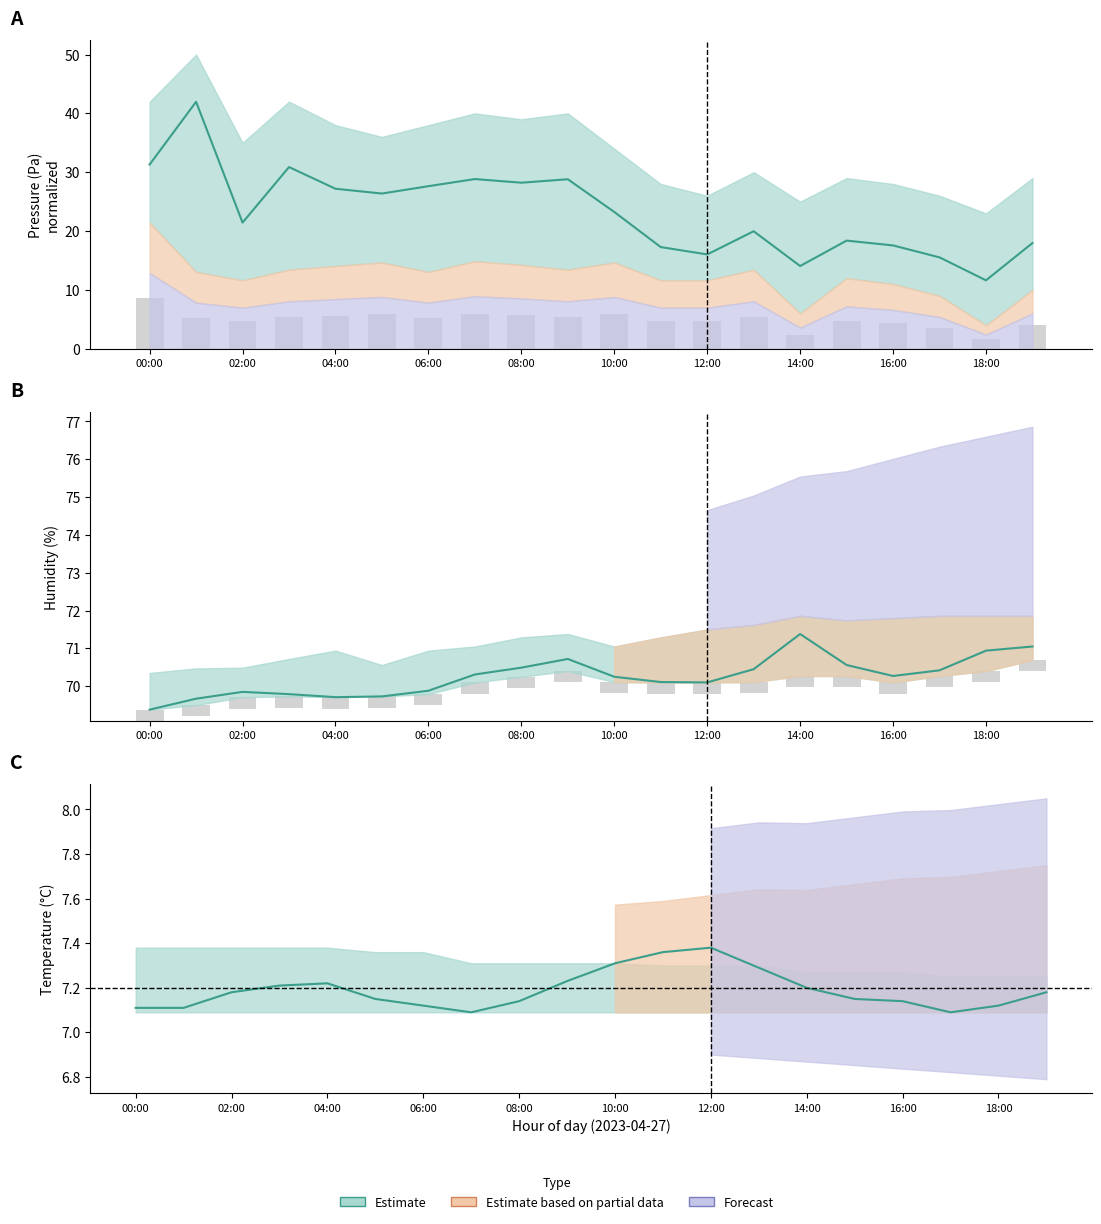

List the labels in order of temperature value, smallest first.

07:00, 17:00, 00:00, 01:00, 06:00, 18:00, 08:00, 16:00, 05:00, 15:00, 02:00, 19:00, 14:00, 03:00, 04:00, 09:00, 13:00, 10:00, 11:00, 12:00